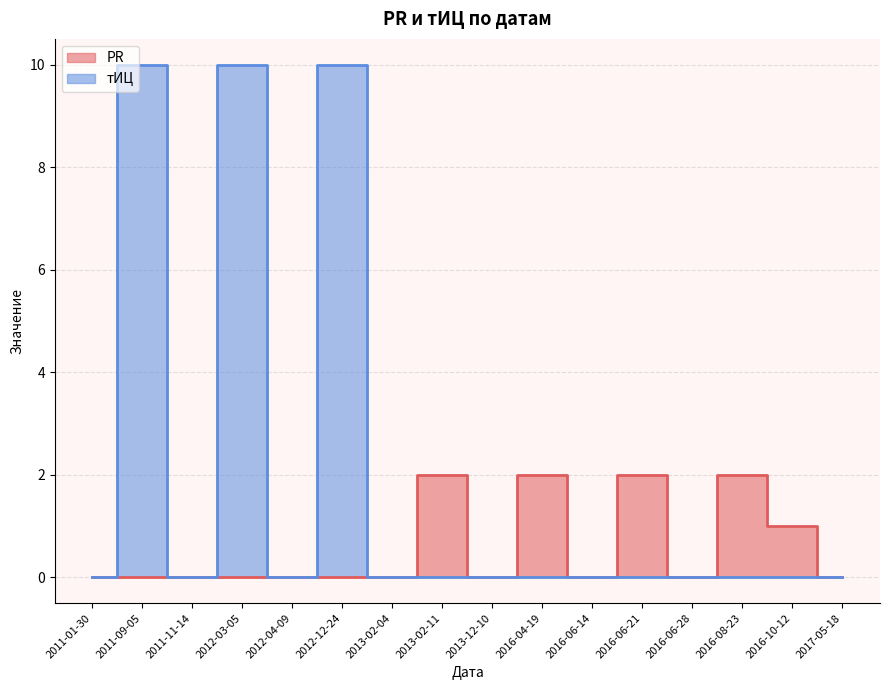

How many values in тИЦ are above zero?

3